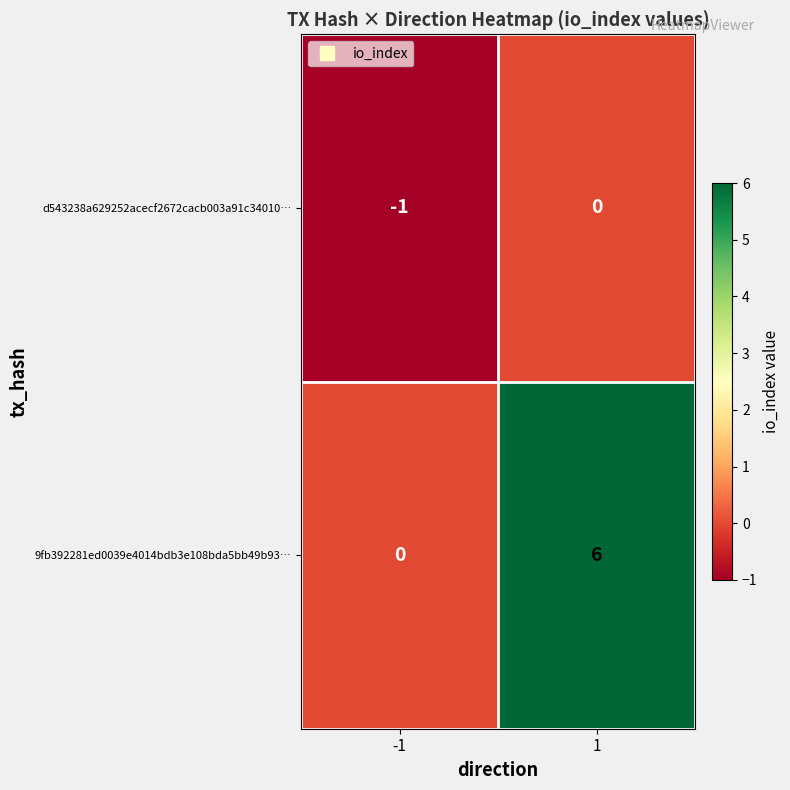

The value of 9fb392281ed0039e4014bdb3e108bda5bb49b93… at 1 is 6. True or false?

True